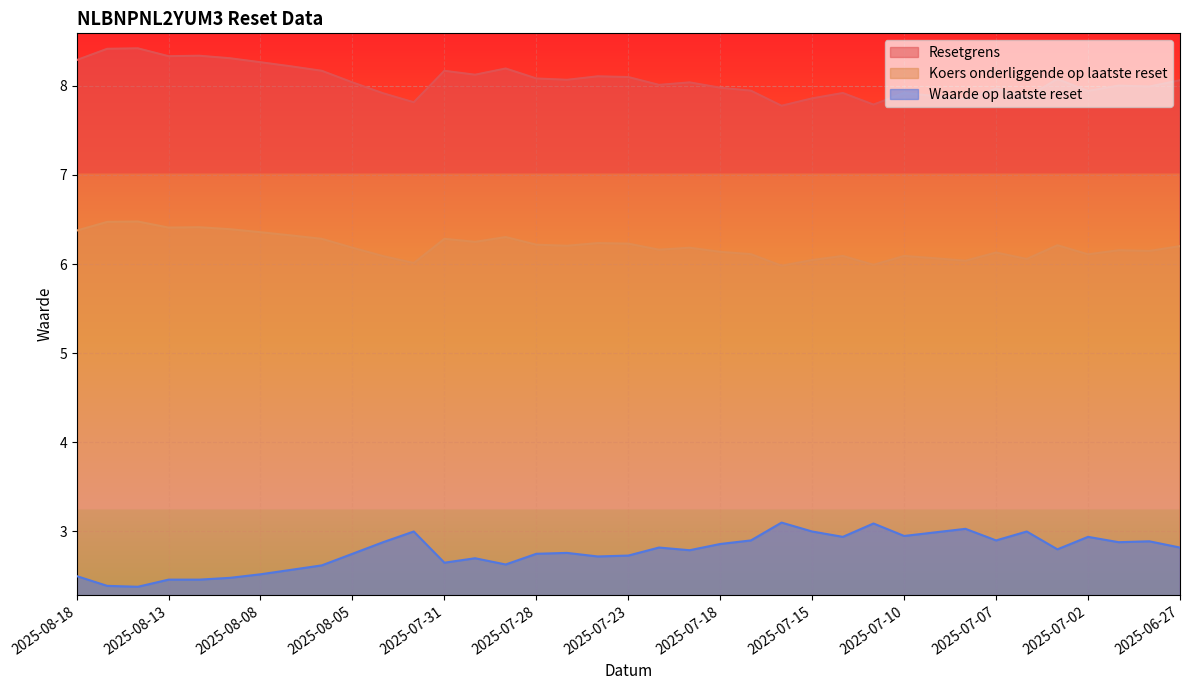

Does the chart display data point markers on the line(s)?

No